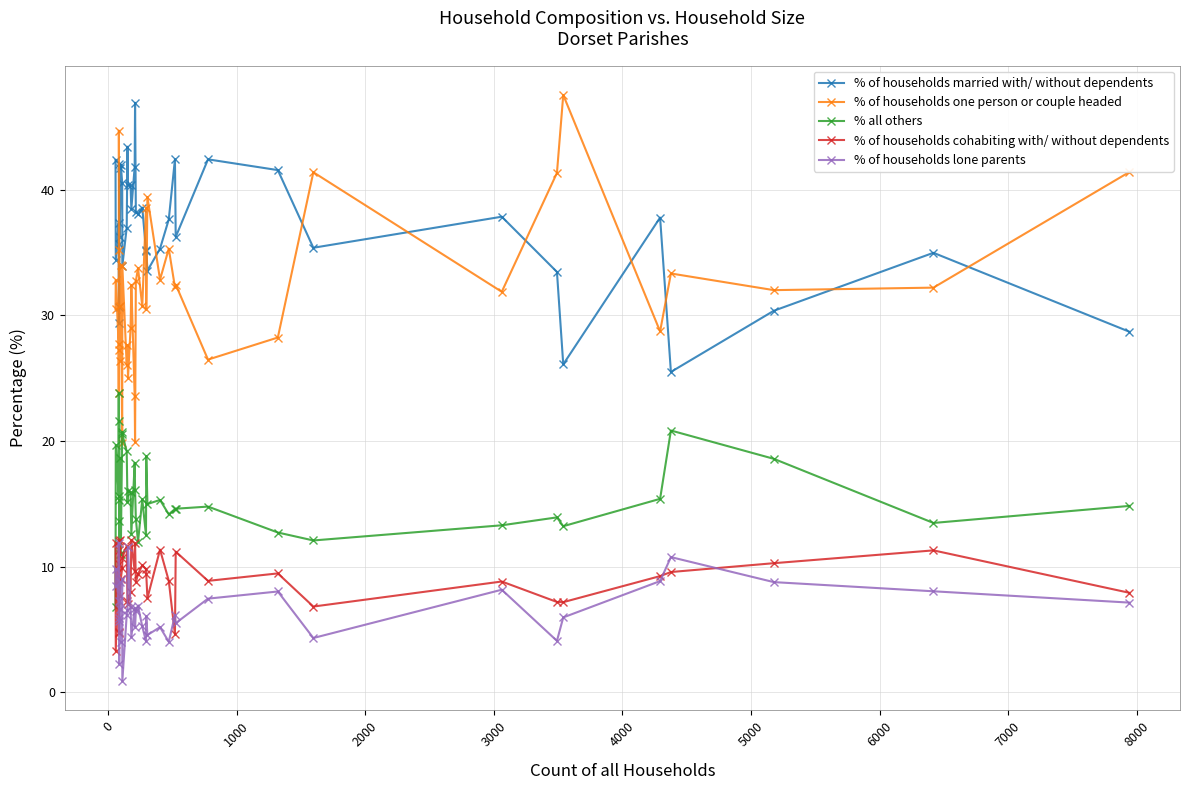

Reading left to right, extract all data points from this chart.

% of households married with/ without dependents: 42.4	34.4	37.3	35.7	29.4	30.7	42.0	41.8	36.3	42.0	40.5	33.9	37.0	43.4	40.4	40.3	38.5	41.8	46.9	38.2	38.0	38.6	35.1	35.2	33.5	35.3	37.6	42.4	36.2	42.4	41.6	35.4	37.9	33.5	26.1	37.8	25.5	30.4	35.0	28.7
% of households one person or couple headed: 30.5	32.8	27.7	23.8	44.7	35.2	27.3	26.4	30.8	34.0	19.8	33.9	26.0	27.6	25.0	29.0	32.4	23.6	19.9	32.7	33.8	30.7	38.5	30.5	39.4	32.8	35.3	32.2	32.4	26.5	28.2	41.4	31.9	41.3	47.5	28.7	33.3	32.0	32.2	41.4
% all others: 6.8	19.7	15.7	23.8	15.3	21.6	13.6	11.0	18.7	11.0	20.7	20.5	19.2	15.1	16.0	15.9	12.6	18.3	16.1	13.8	12.0	15.4	12.5	18.8	15.0	15.3	14.2	14.6	14.6	14.8	12.7	12.1	13.3	13.9	13.2	15.4	20.8	18.6	13.5	14.8
% of households cohabiting with/ without dependents: 11.9	3.3	12.0	4.8	4.7	10.2	11.4	12.1	7.7	9.0	9.9	10.7	11.6	7.2	7.1	8.0	12.1	9.6	11.8	8.8	9.4	10.1	9.8	9.4	7.5	11.4	8.9	4.6	11.2	8.9	9.5	6.8	8.8	7.2	7.2	9.2	9.6	10.3	11.3	7.9
% of households lone parents: 8.5	9.8	7.2	11.9	5.9	2.3	5.7	8.8	6.6	4.0	9.0	0.9	6.2	6.6	11.5	6.8	4.4	6.7	5.2	6.5	6.8	5.2	4.1	6.0	4.6	5.2	4.0	6.1	5.5	7.5	8.0	4.3	8.2	4.1	6.0	8.9	10.8	8.8	8.0	7.1